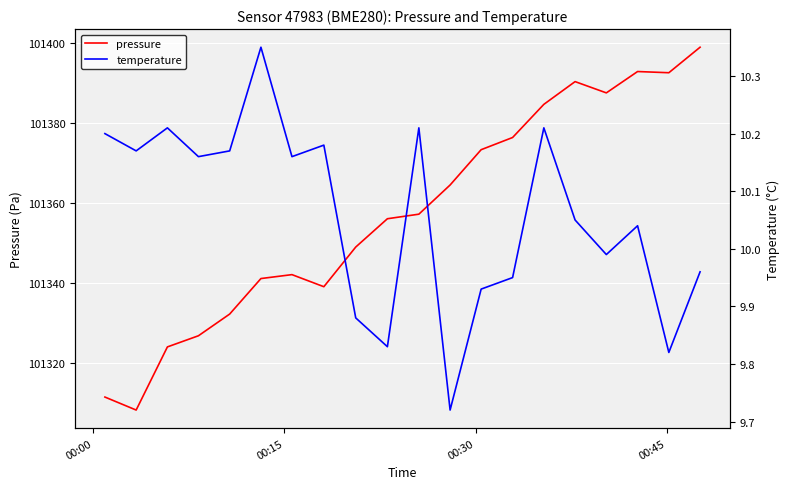

What is the maximum value for pressure?

101398.9